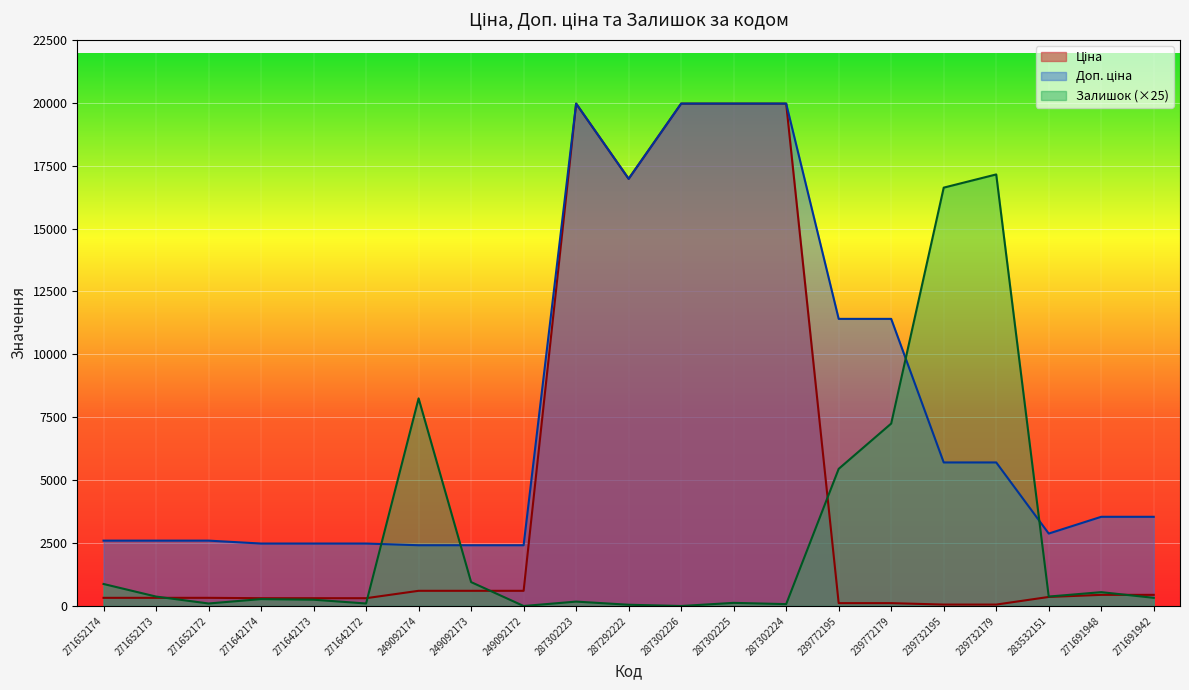

What is the label of the 12th point from the right?

287302223